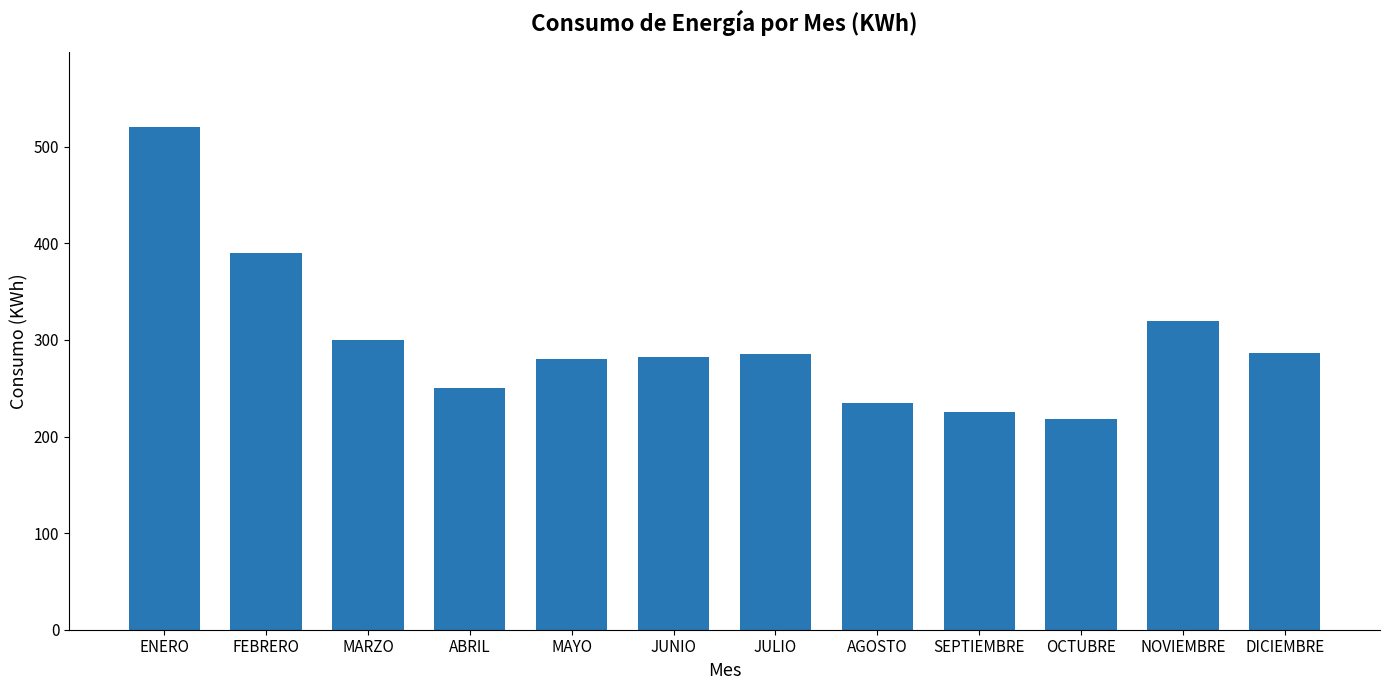

Between ABRIL and FEBRERO, which is larger?

FEBRERO